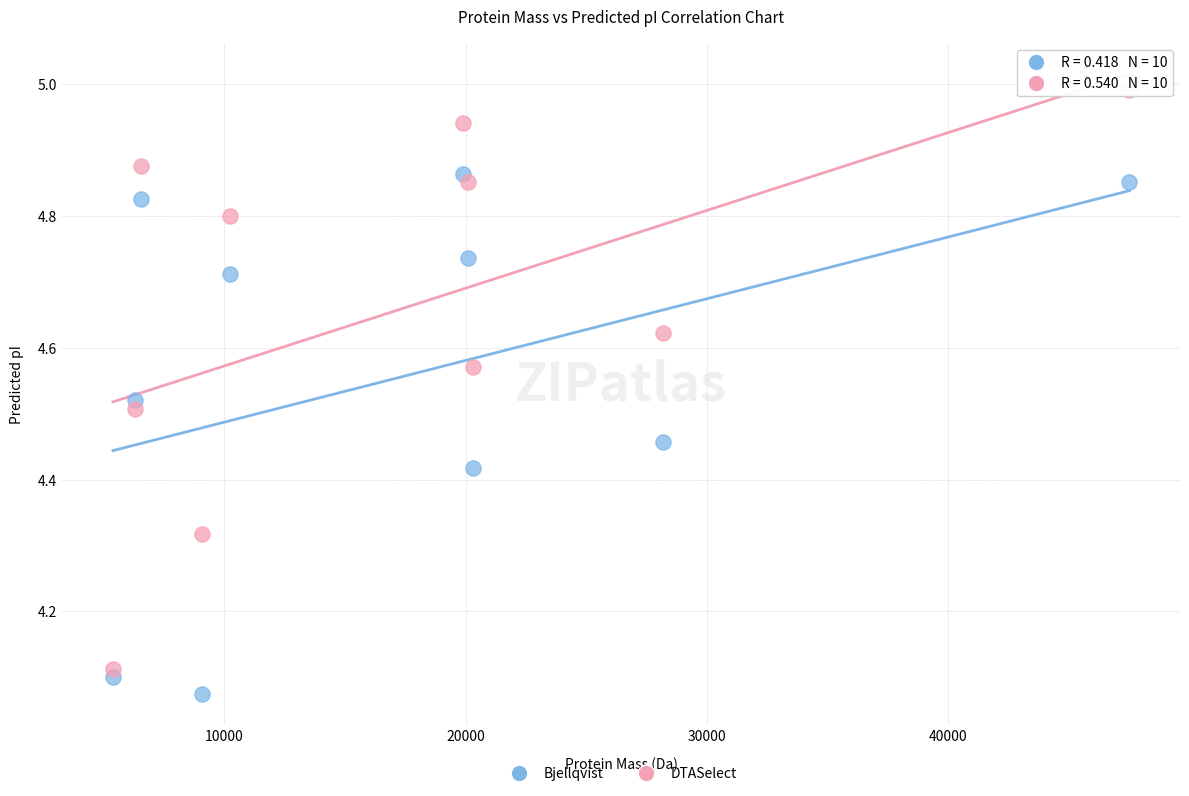

Which series has the largest Y range (max minus min)?

DTASelect